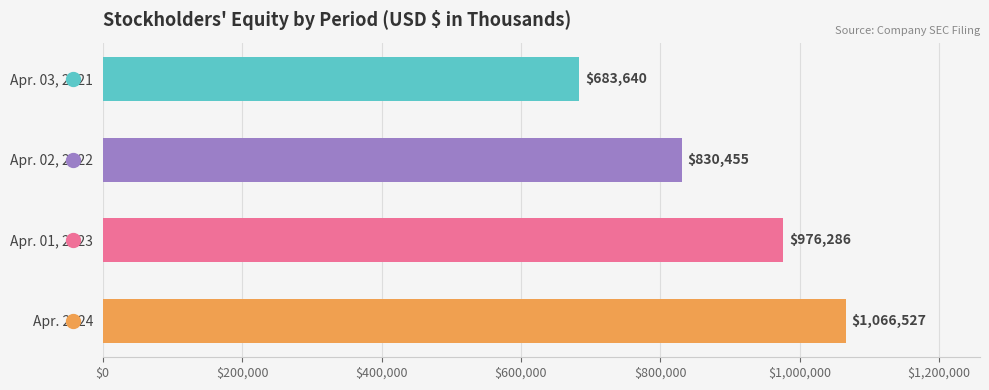

At which category does the chart reach its peak across all series?

Apr. 2024